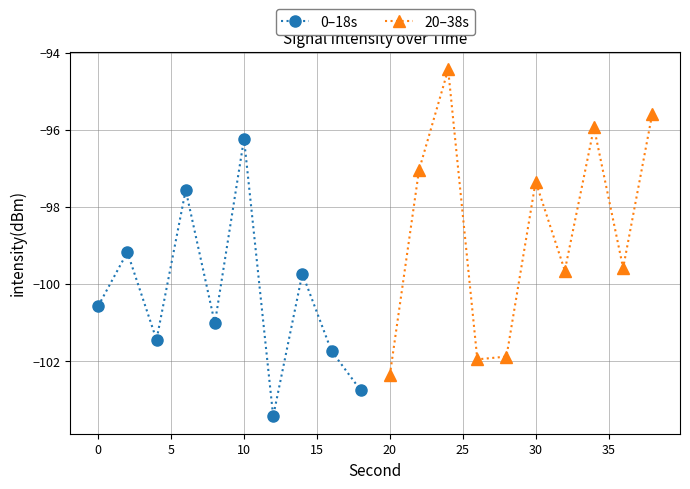

What is the minimum value for 0–18s?

-103.4